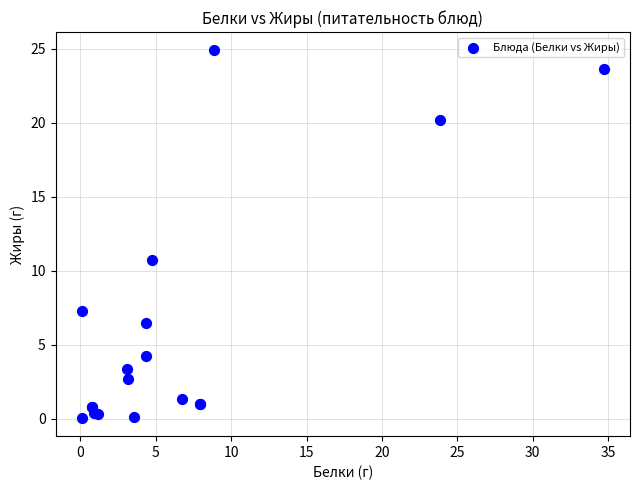

What Y value in the scatter plot is closest to 12?

10.7